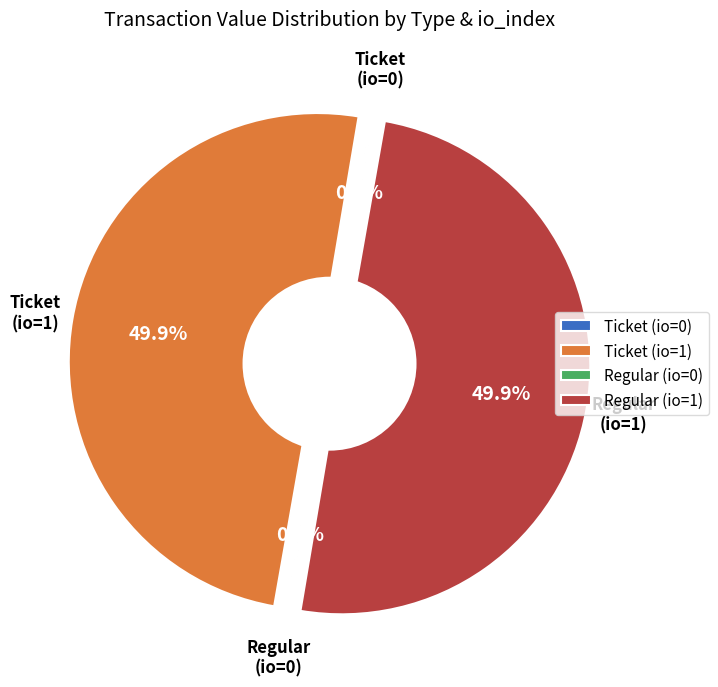

Rank the categories by value from highest to lowest.

Ticket (io_index=1), Regular (io_index=1), Ticket (io_index=0), Regular (io_index=0)